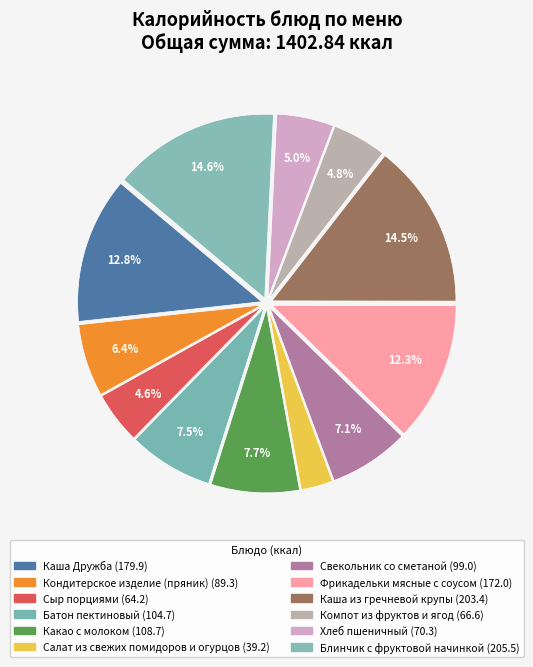

What is the change in value from Батон пектиновый to Компот из фруктов и ягод?

-38.0